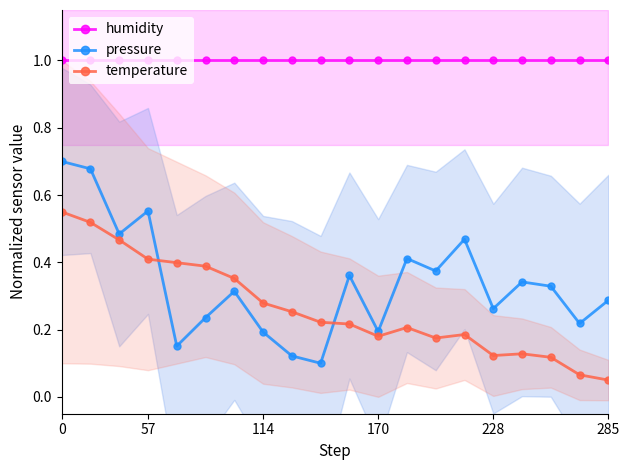

True or false: humidity and temperature intersect in this chart.

False